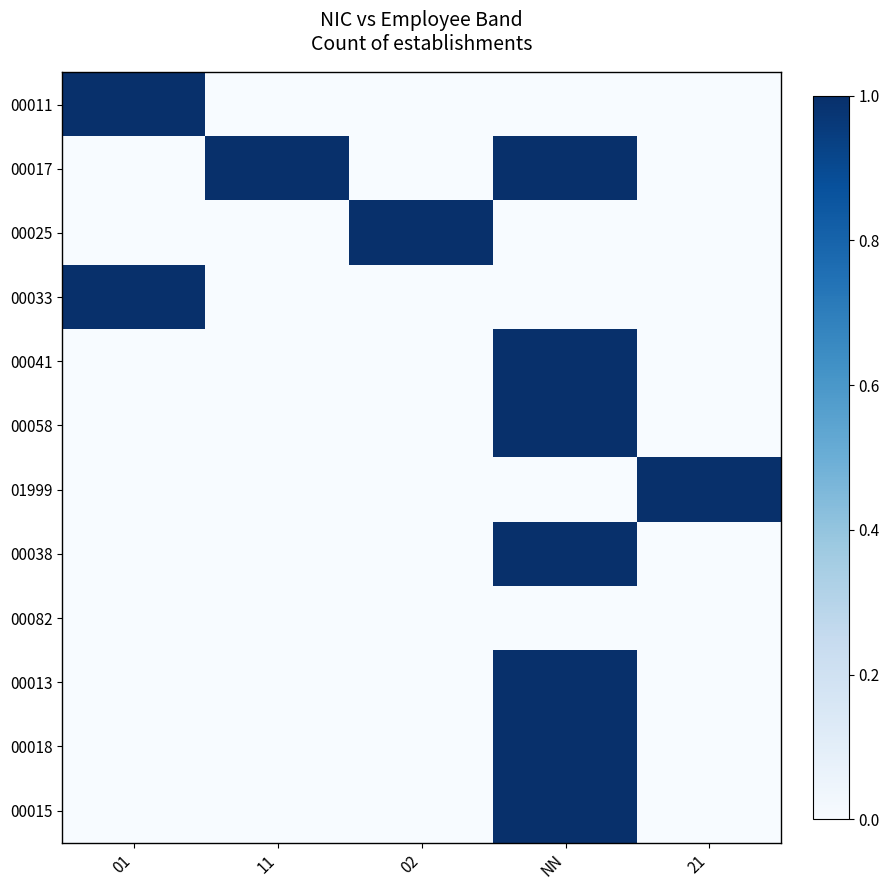

Between 21 and NN, which is larger?

21